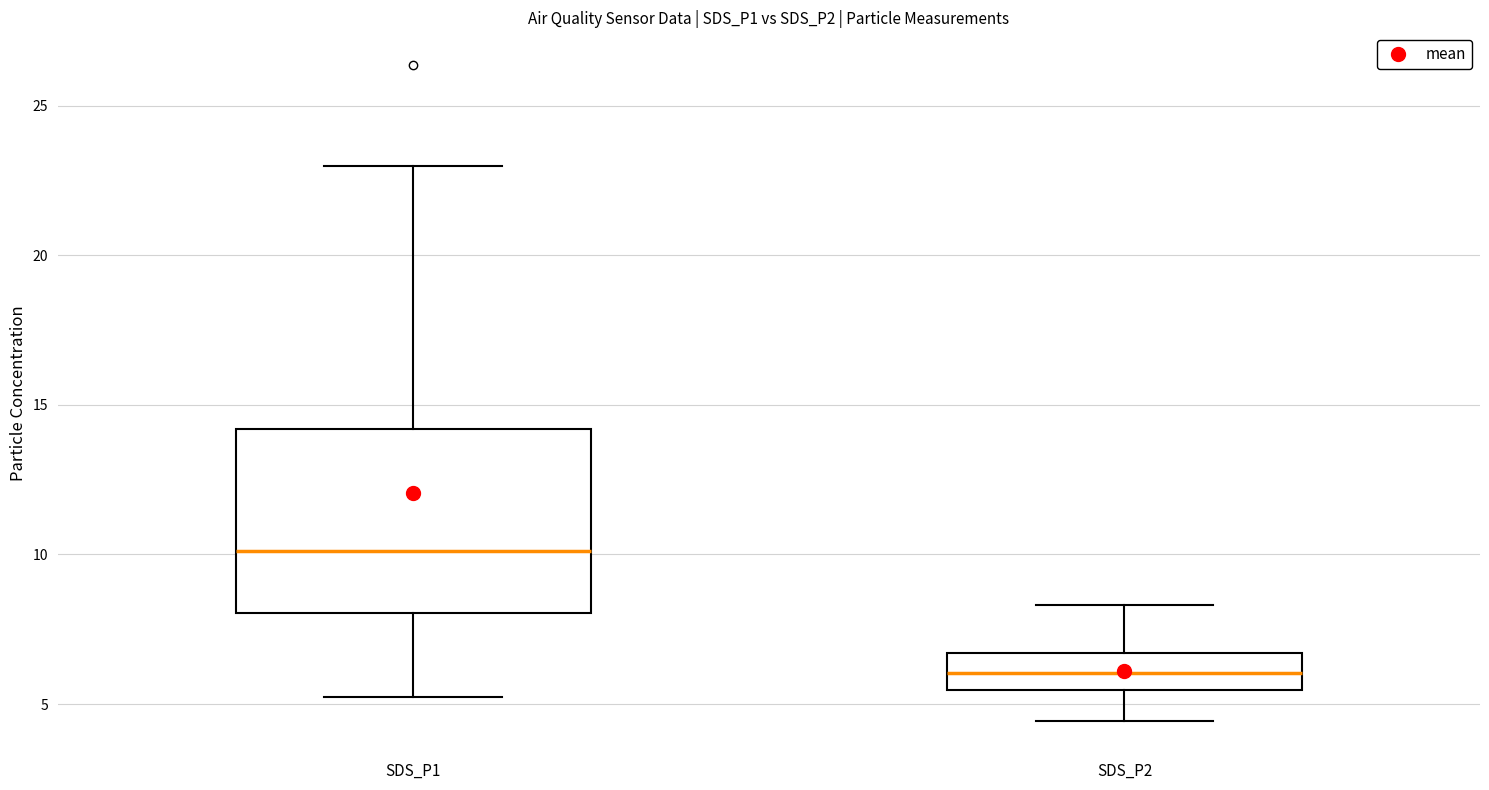

Which box is the tallest, from its lower edge to its upper edge?

SDS_P1